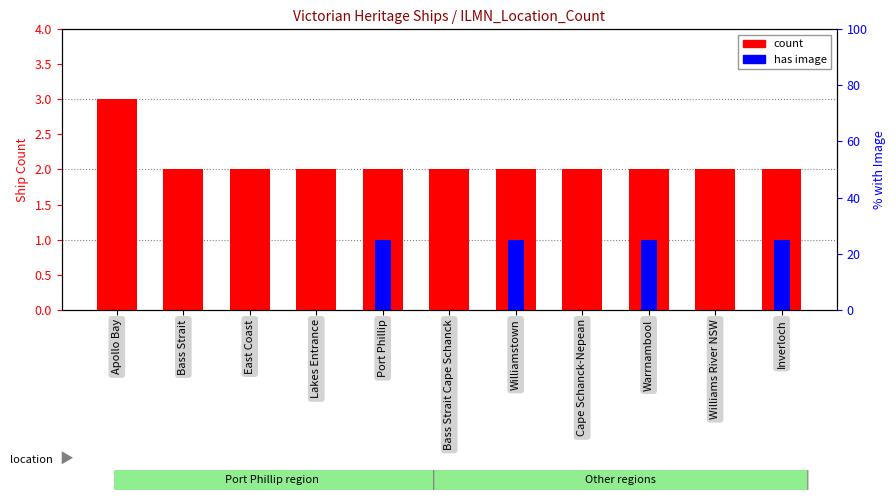

What value does the has image series have at Williamstown?

1